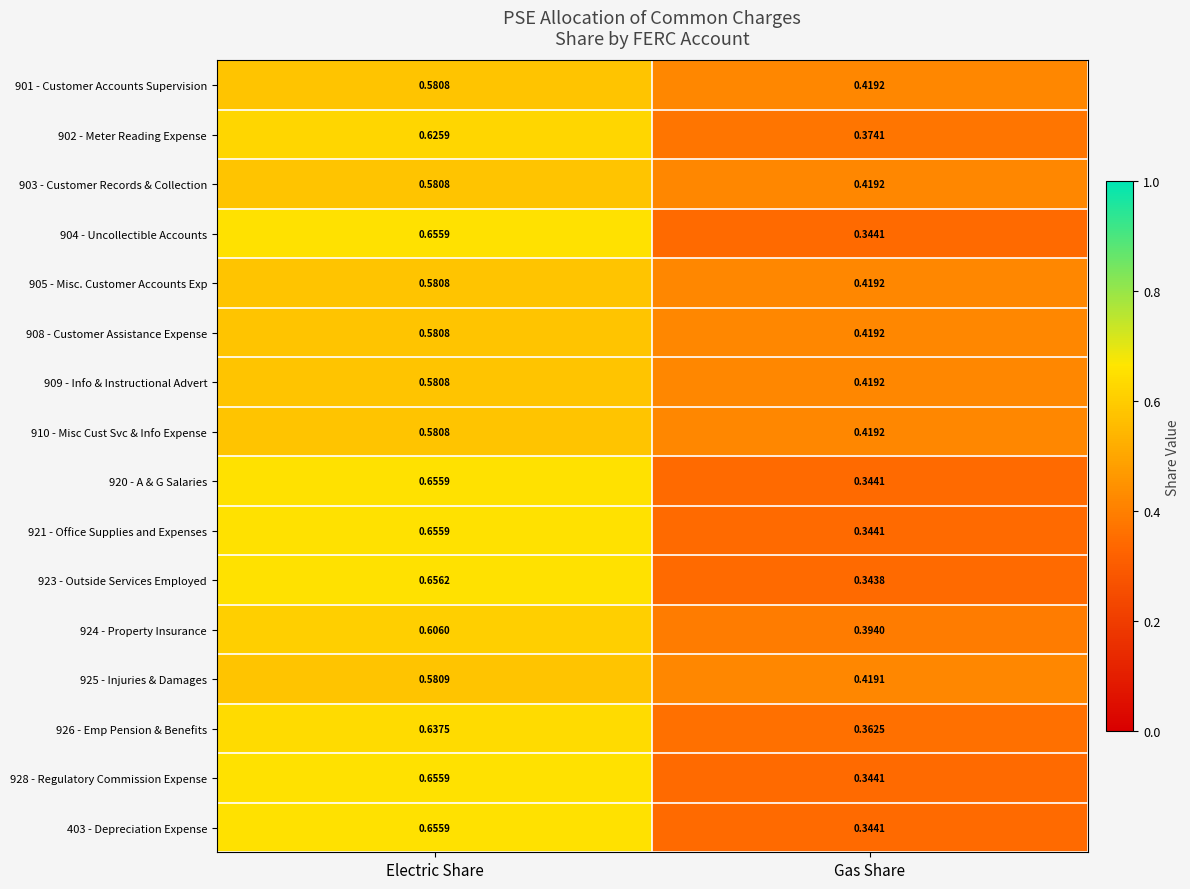

Rank the categories by 905 - Misc. Customer Accounts Exp value from highest to lowest.

Electric Share, Gas Share